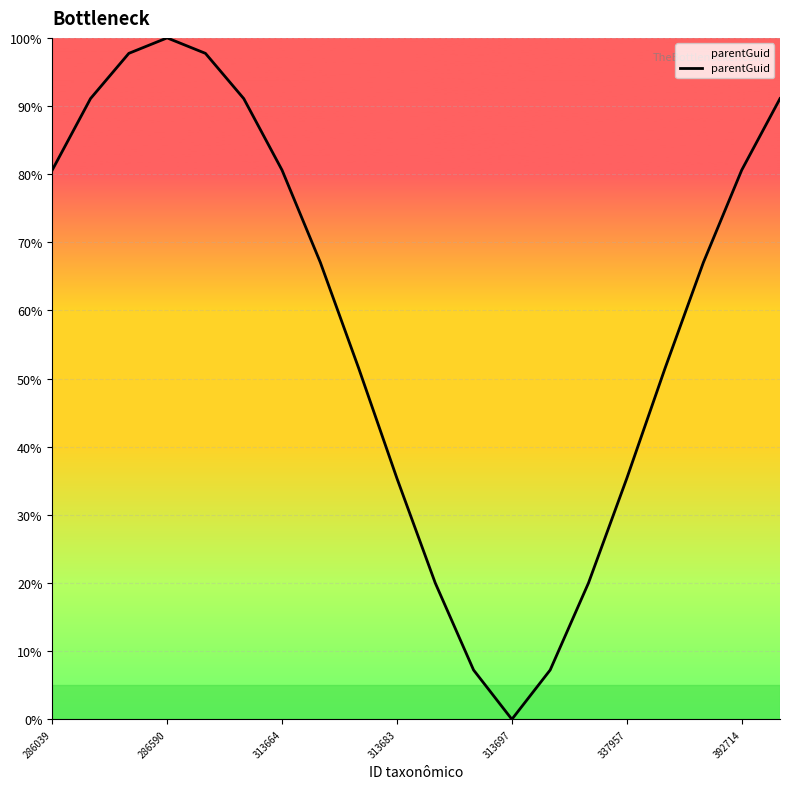

What is the maximum value shown in the chart?

100.0